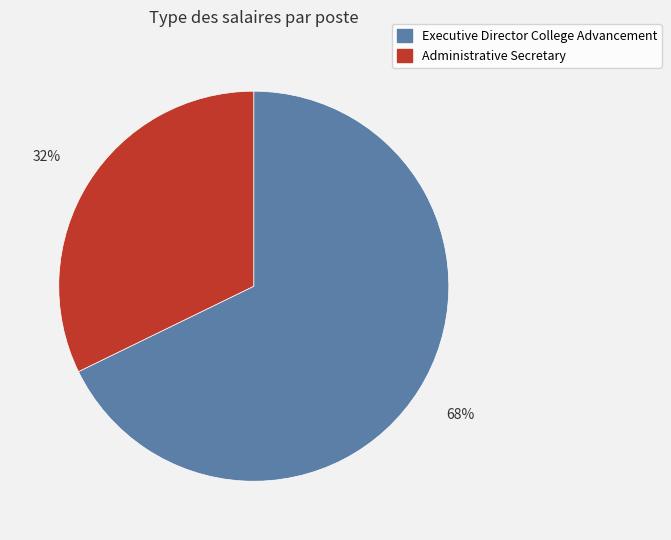

Rank the categories by value from lowest to highest.

Administrative Secretary, Executive Director College Advancement